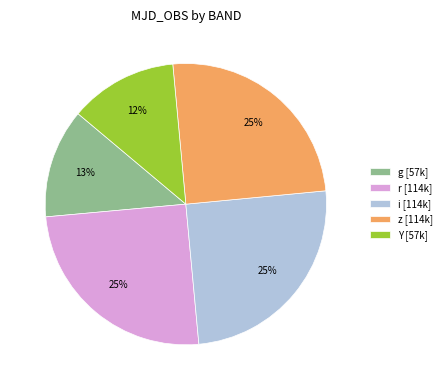

What is the ratio of the value at i [114k] to the value at z [114k]?

1.0